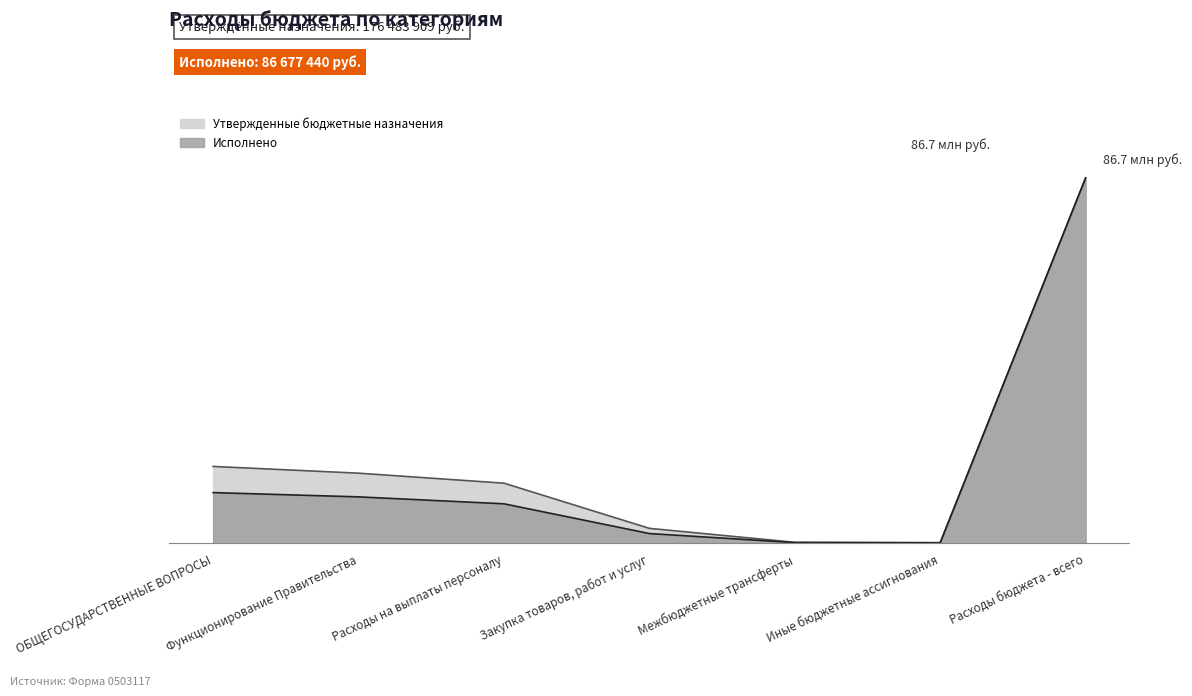

Reading left to right, what are all the values shown in this chart?

Утвержденные бюджетные назначения: 18248070.0	16648600.0	14278000.0	3562889.0	248670.0	158511.0	86677439.8
Исполнено: 12044185.3	11030250.7	9385900.0	2331516.7	186510.0	140258.5	86677439.8